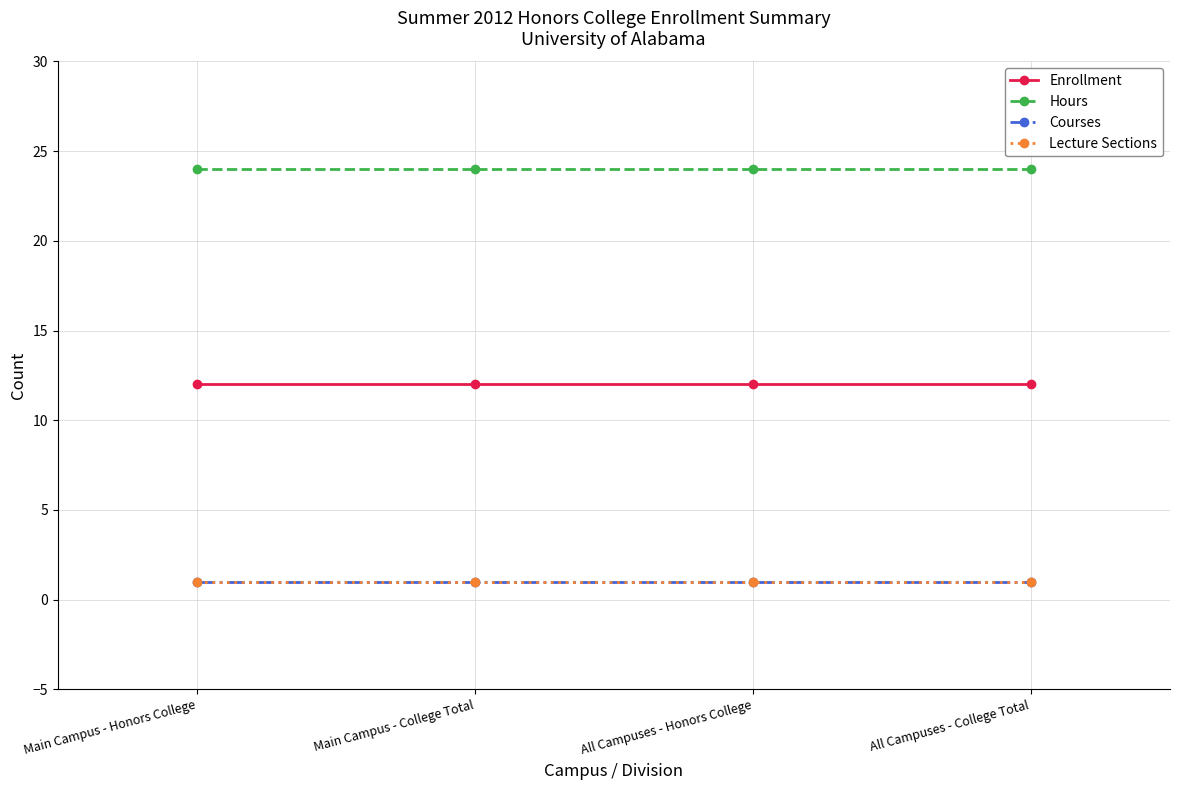

Does the chart have visible grid lines?

Yes